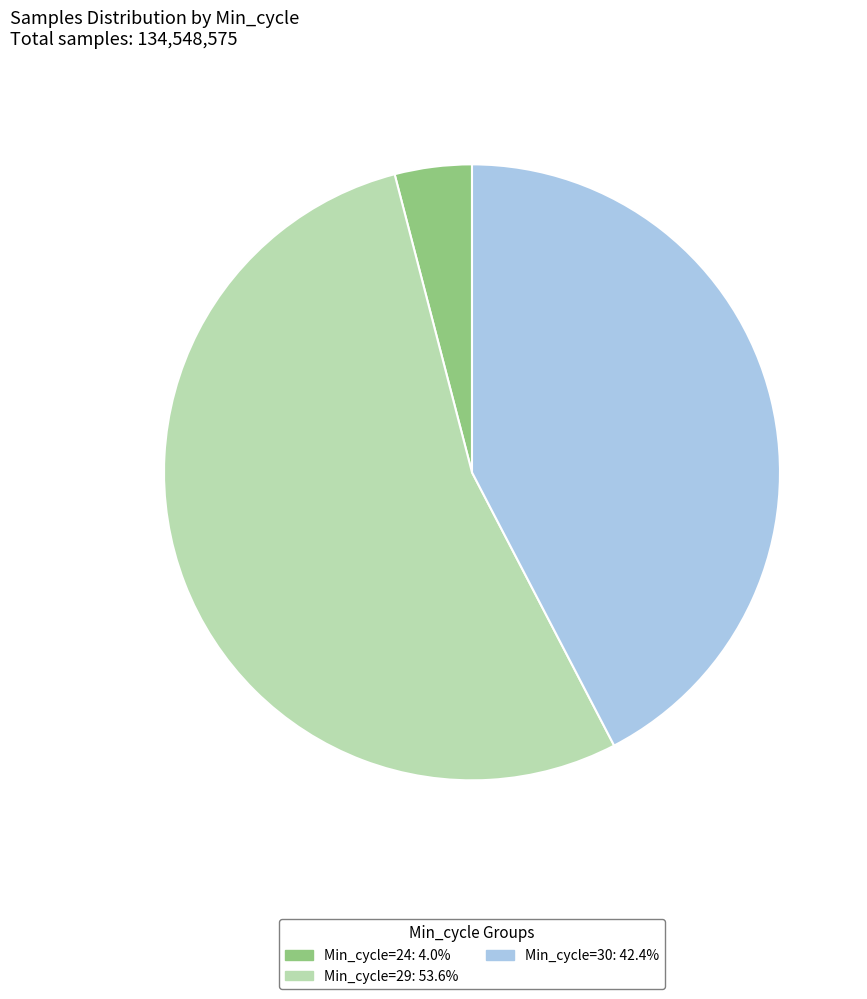

Combined, do Min_cycle=24: 4.0% and Min_cycle=30: 42.4% account for over 50%?

No